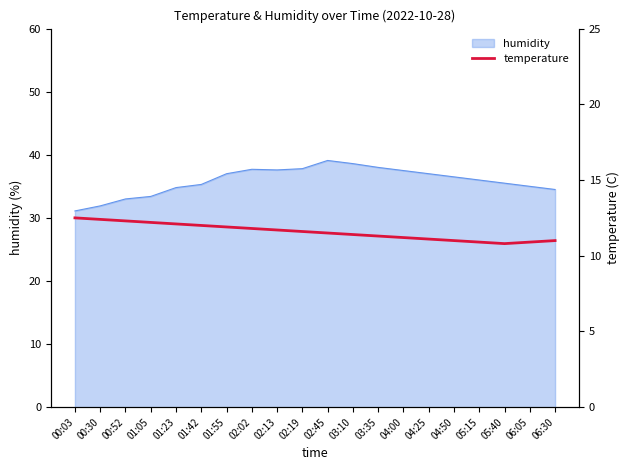

List the labels in order of value, smallest first.

05:40, 05:15, 06:05, 04:50, 06:30, 04:25, 04:00, 03:35, 03:10, 02:45, 02:19, 02:13, 02:02, 01:55, 01:42, 01:23, 01:05, 00:52, 00:30, 00:03